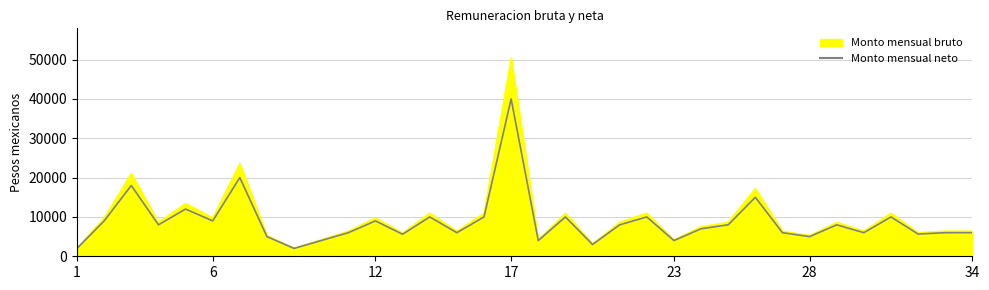

Rank the series by their maximum value, from lowest to highest.

Monto mensual neto, Monto mensual bruto